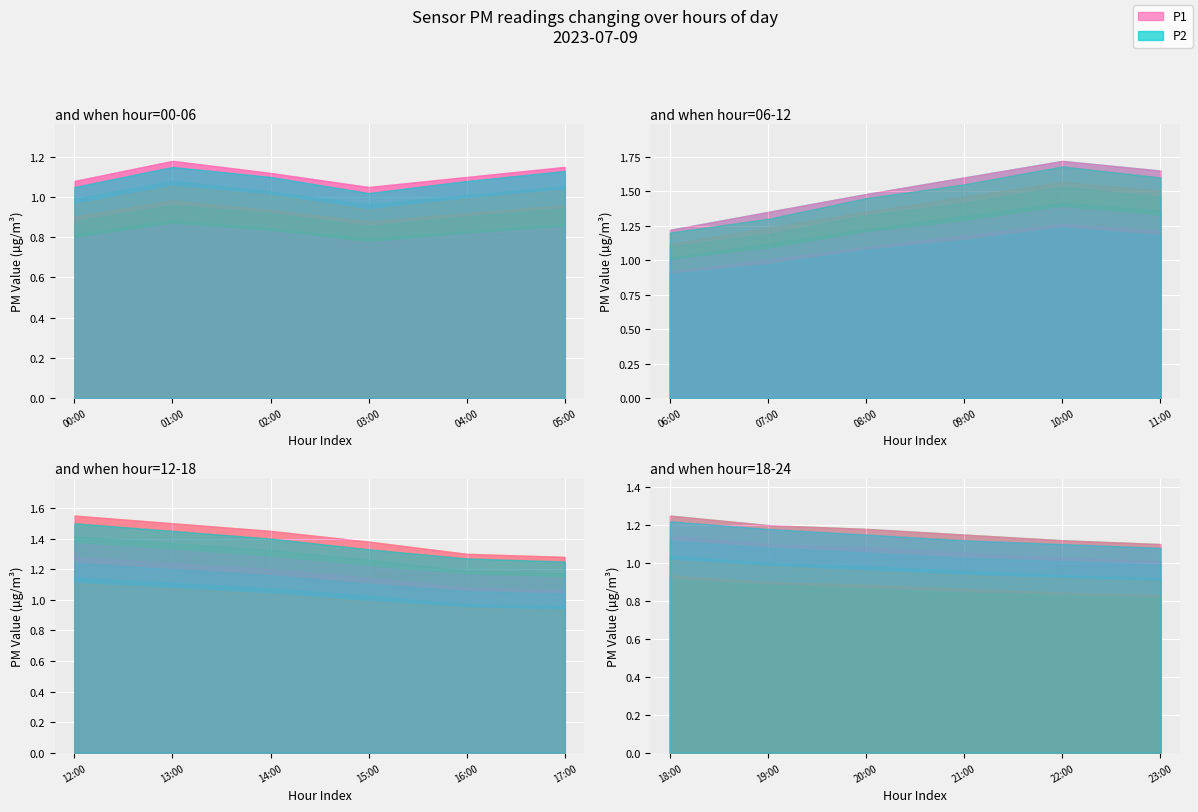

The P1 series shows 2.0 at 15:00. True or false?

False